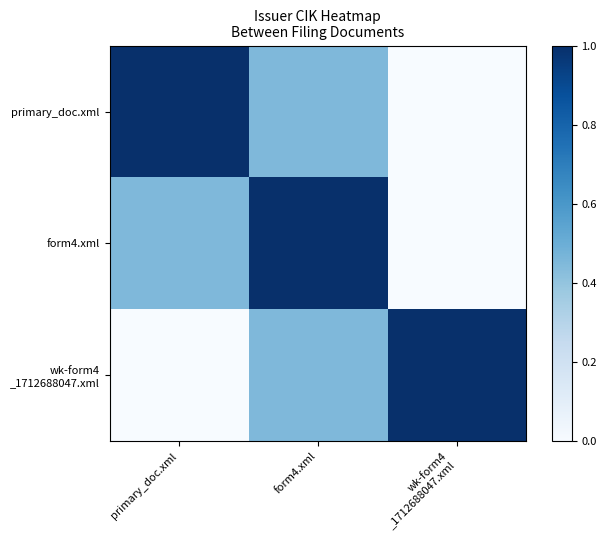

Which series has the largest range (max minus min)?

primary_doc.xml